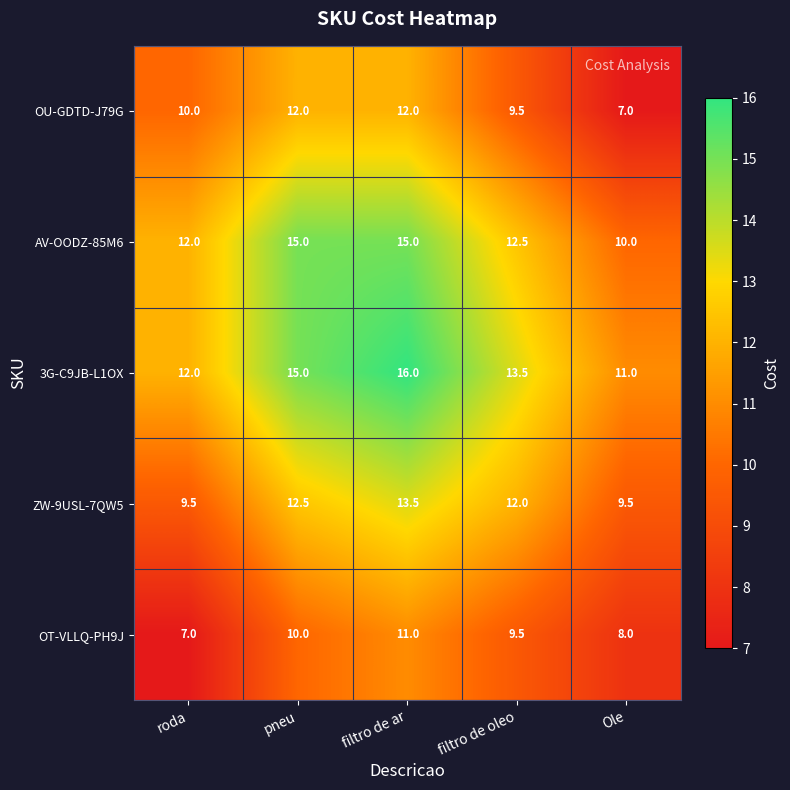

Which series has the largest total across all categories?

3G-C9JB-L1OX